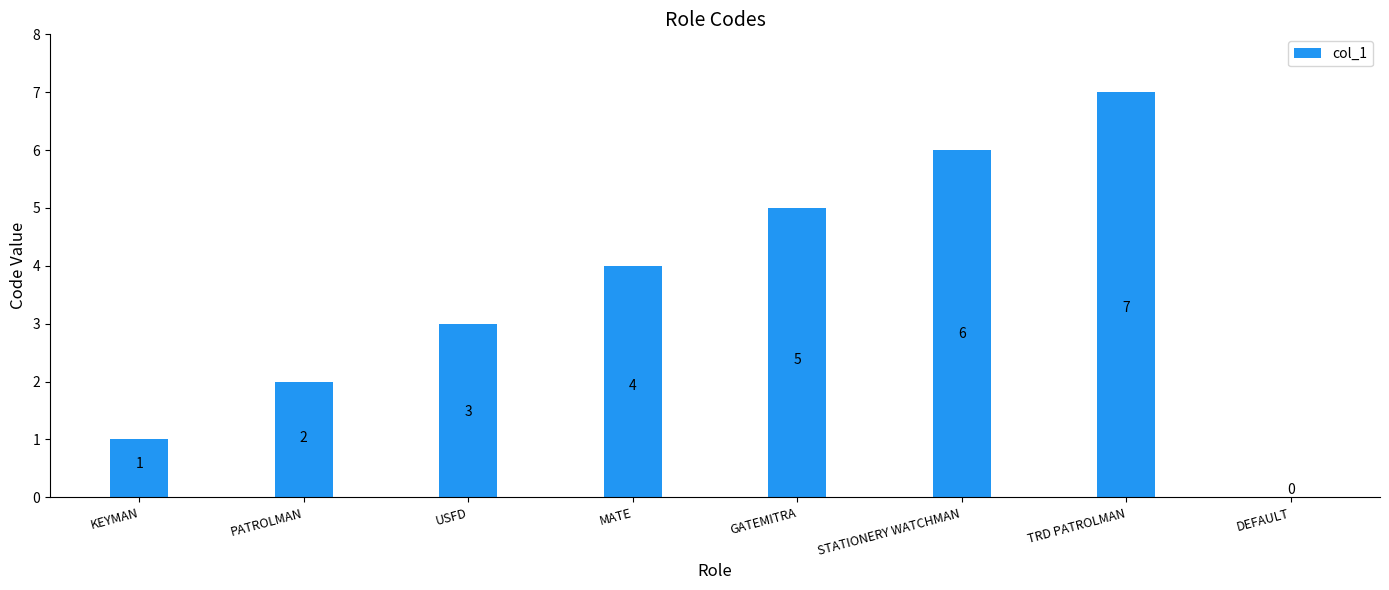

What is the change in value from STATIONERY WATCHMAN to TRD PATROLMAN?

+1